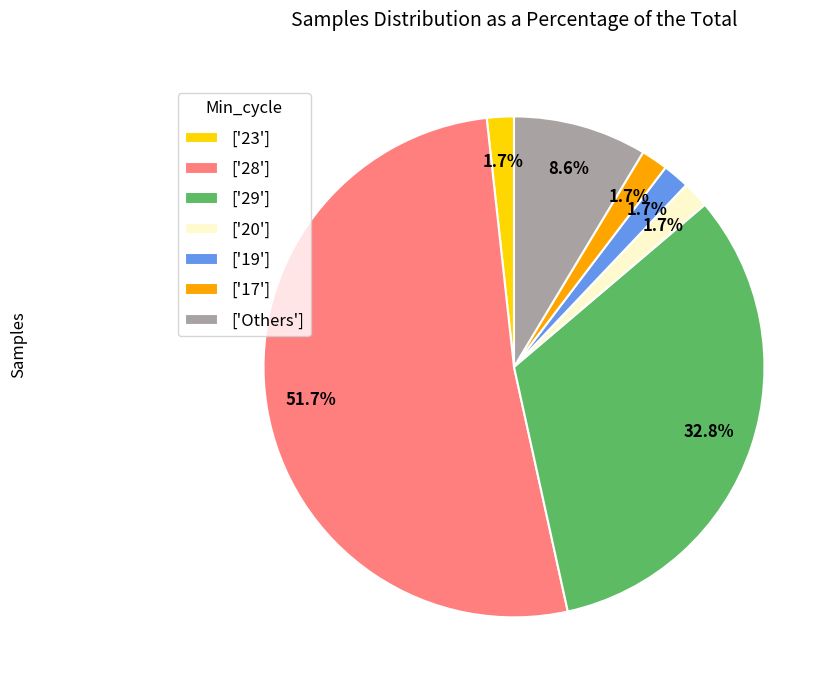

Is there any slice that represents more than half of the pie?

Yes